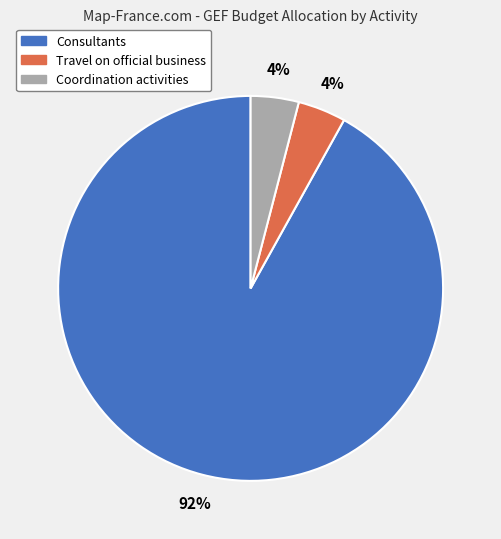

Which has a higher value, Coordination activities or Consultants?

Consultants